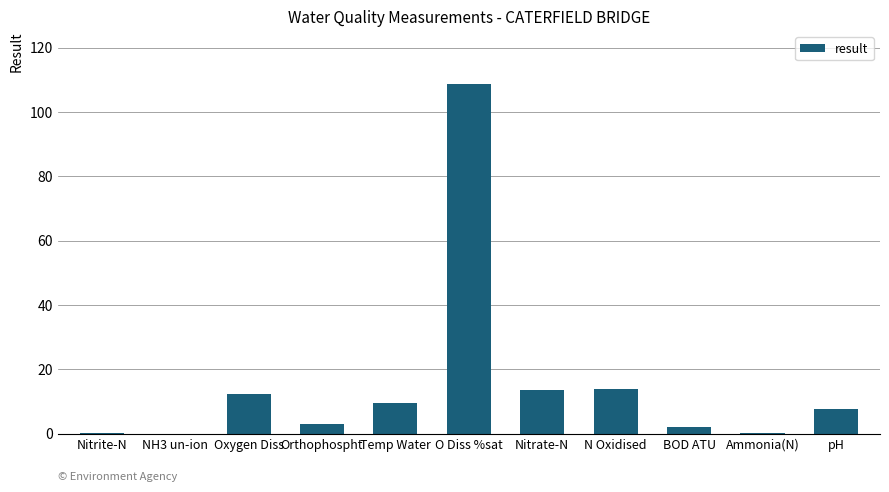

At which category does the chart reach its peak across all series?

O Diss %sat